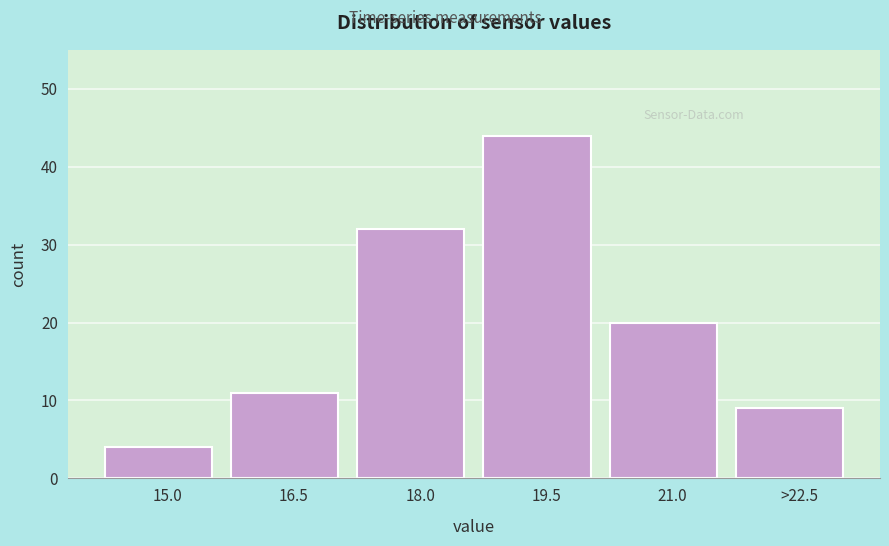

Reading right to left, what are all the values shown in this chart?

9	20	44	32	11	4